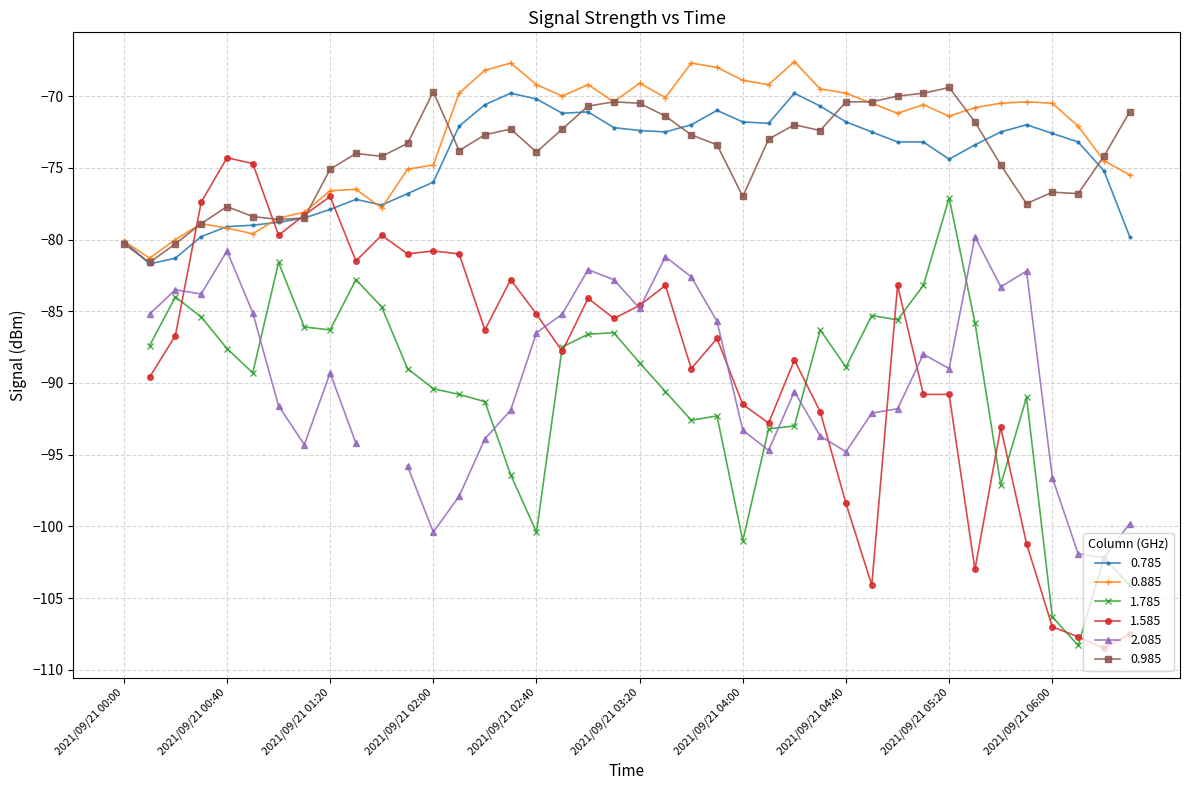

What is the minimum value for 0.785?

-81.7